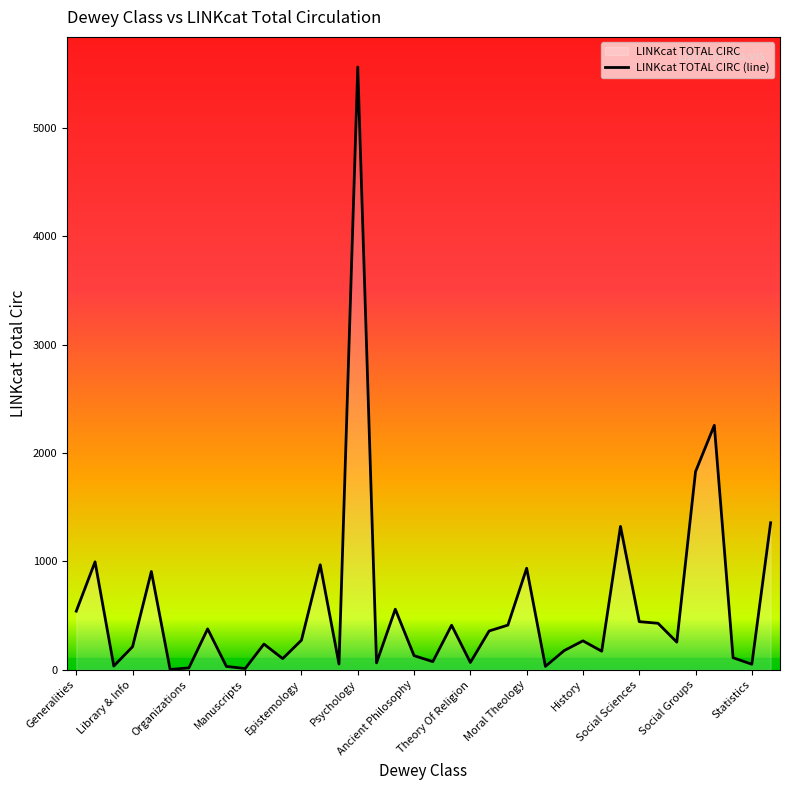

What is the change in value from 19 to 34?

+2181